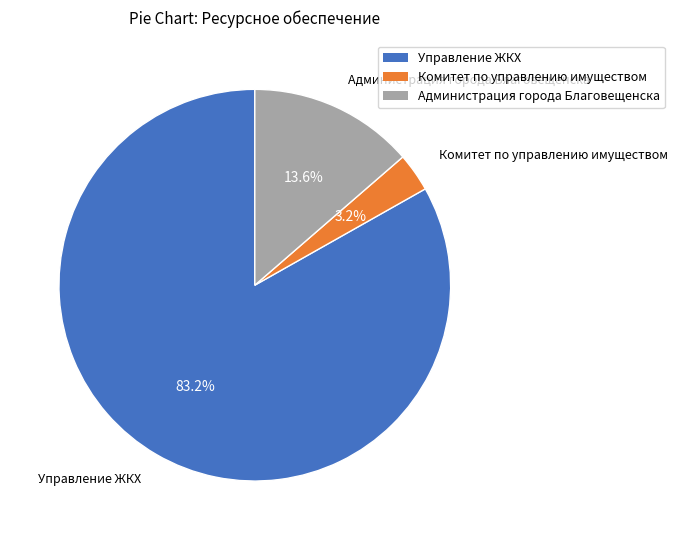

Rank the categories by value from lowest to highest.

Комитет по управлению имуществом, Администрация города Благовещенска, Управление ЖКХ